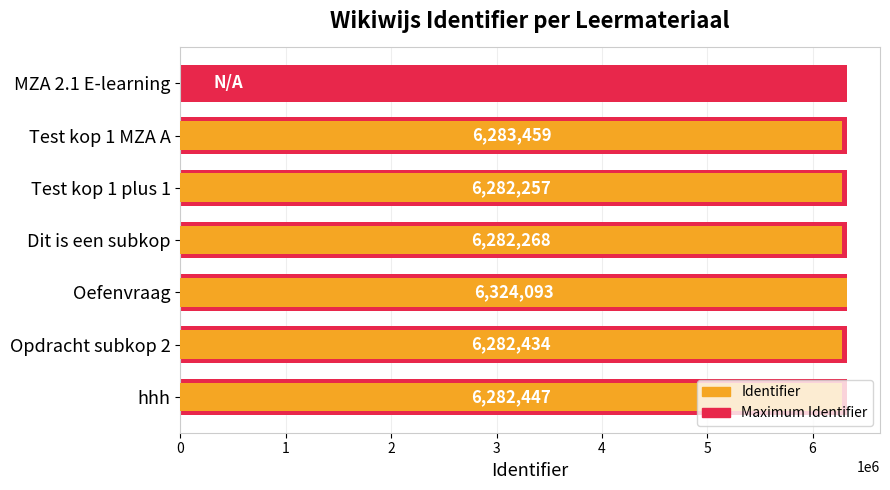

What are all the series names shown in the legend?

Maximum Identifier, Identifier